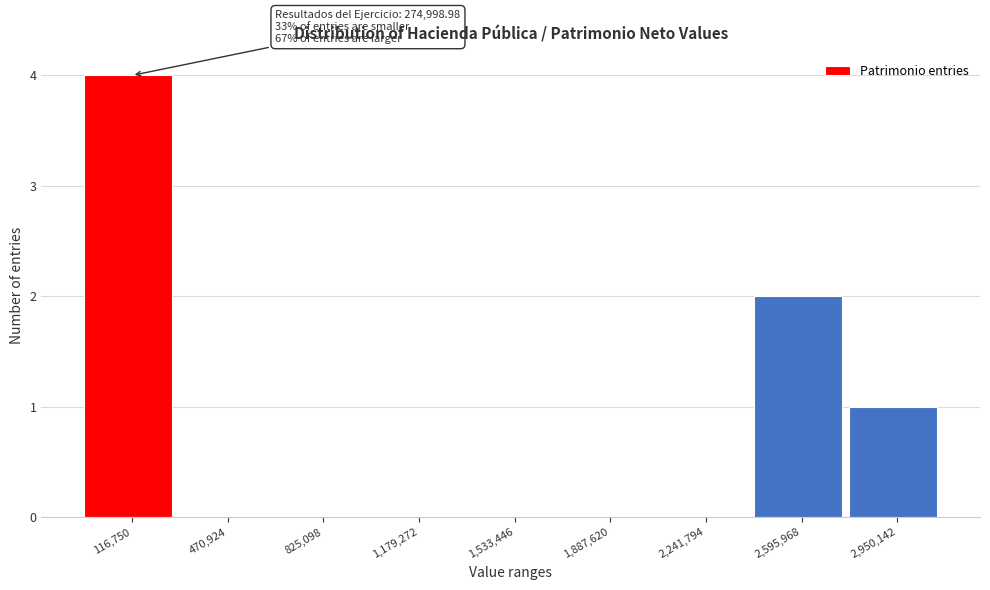

Reading left to right, transcribe all the data shown in this chart.

116,750=4	470,924=0	825,098=0	1,179,272=0	1,533,446=0	1,887,620=0	2,241,794=0	2,595,968=2	2,950,142=1